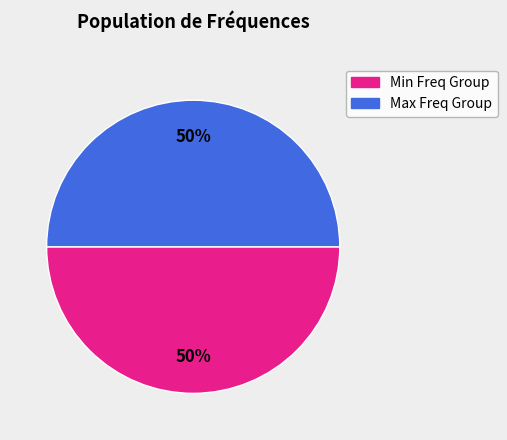

To the nearest percent, what is the average slice percentage?

50%